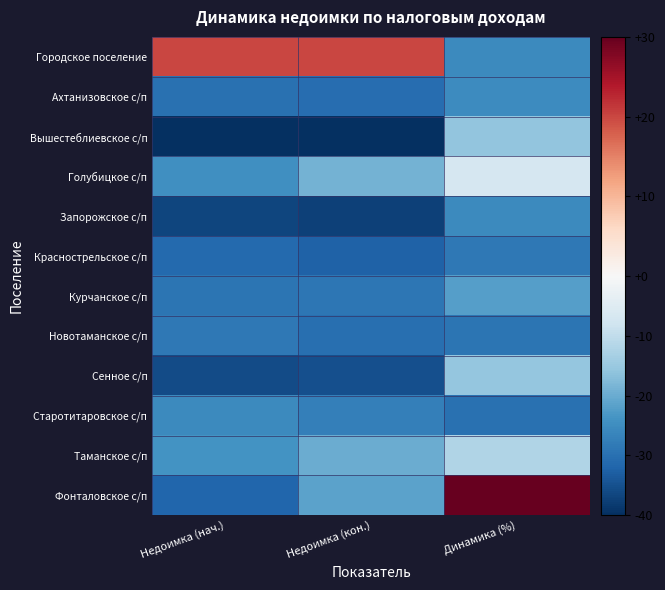

What is the maximum value shown in the chart?

30.0